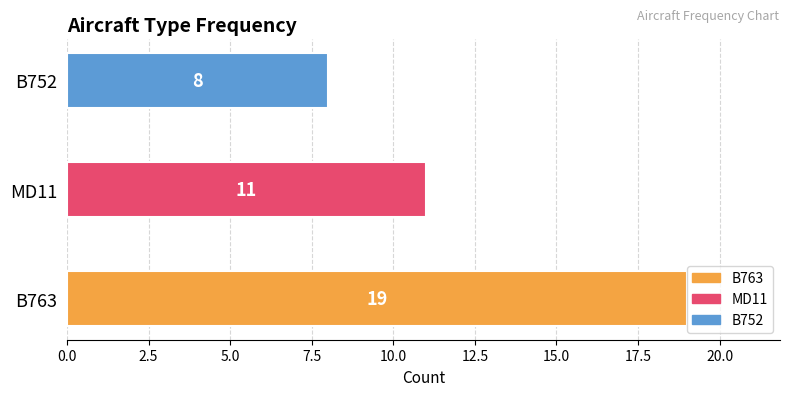

What is the greatest value displayed?

19